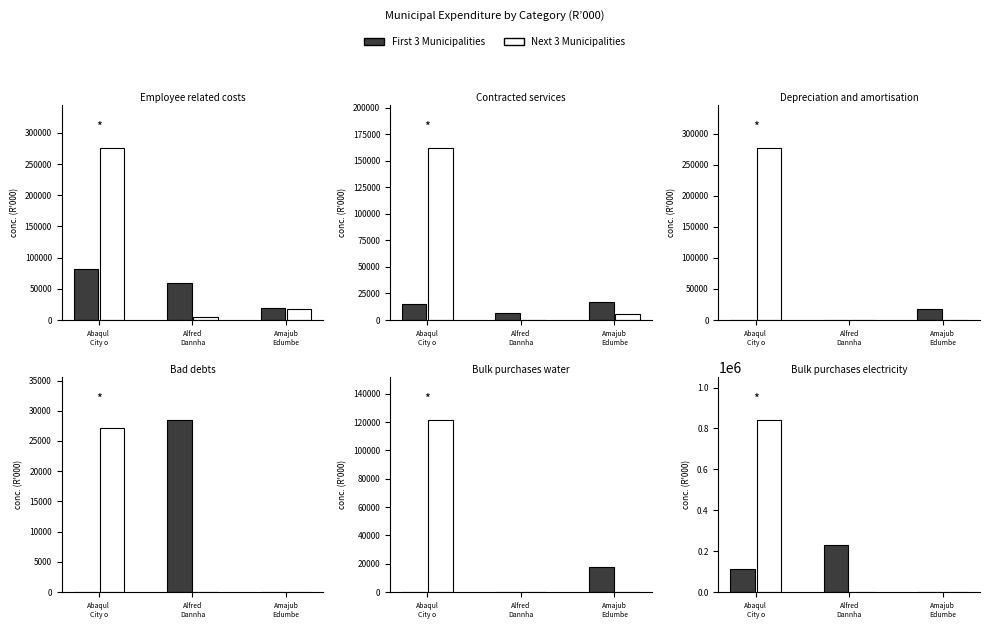

What is the label of the 2nd bar from the left?

Alfred Duma LM